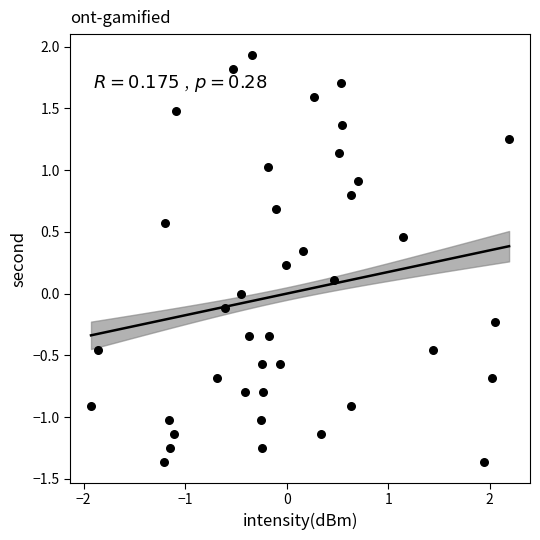

What is the range of Y values (max minus min)?

3.3